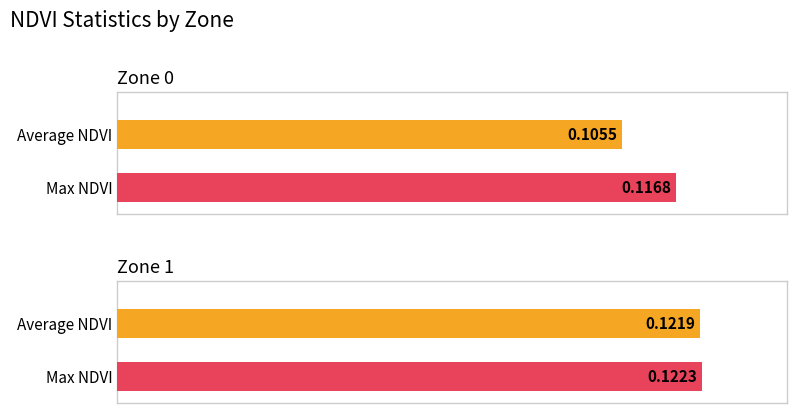

At which label does Max NDVI reach its minimum?

Zone 0